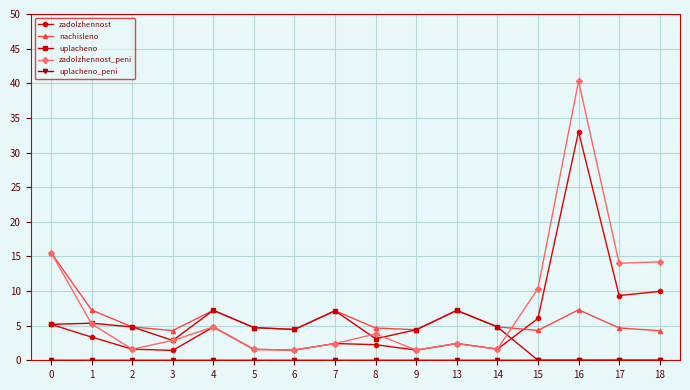

What is the value of the zadolzhennost point at the 10th from the left?

1.5